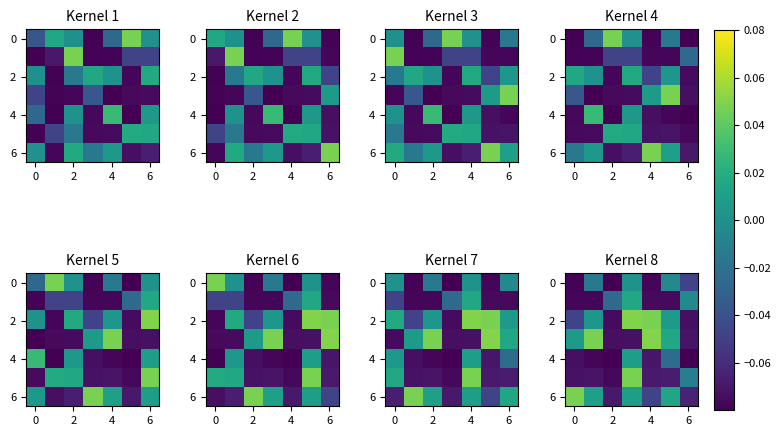

What is the lowest value of the 2 series?

-0.1